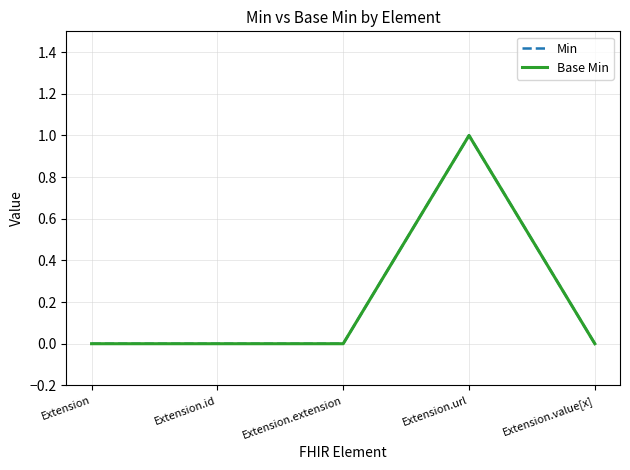

Is this an area chart (filled region under the line)?

No